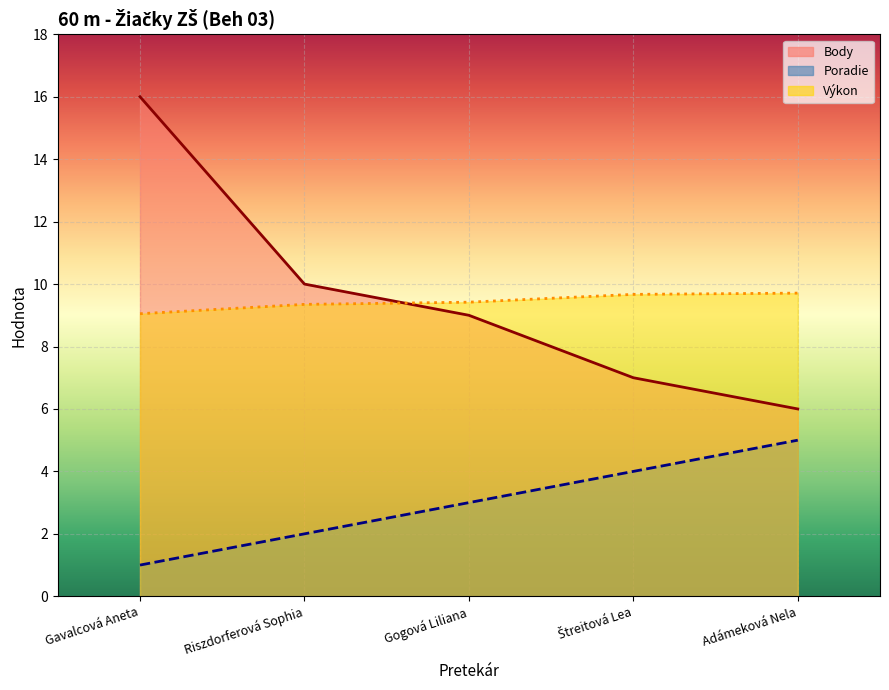

Reading left to right, what are all the values shown in this chart?

Poradie: 1.0	2.0	3.0	4.0	5.0
Body: 16.0	10.0	9.0	7.0	6.0
Vykon: 9.1	9.3	9.4	9.7	9.7